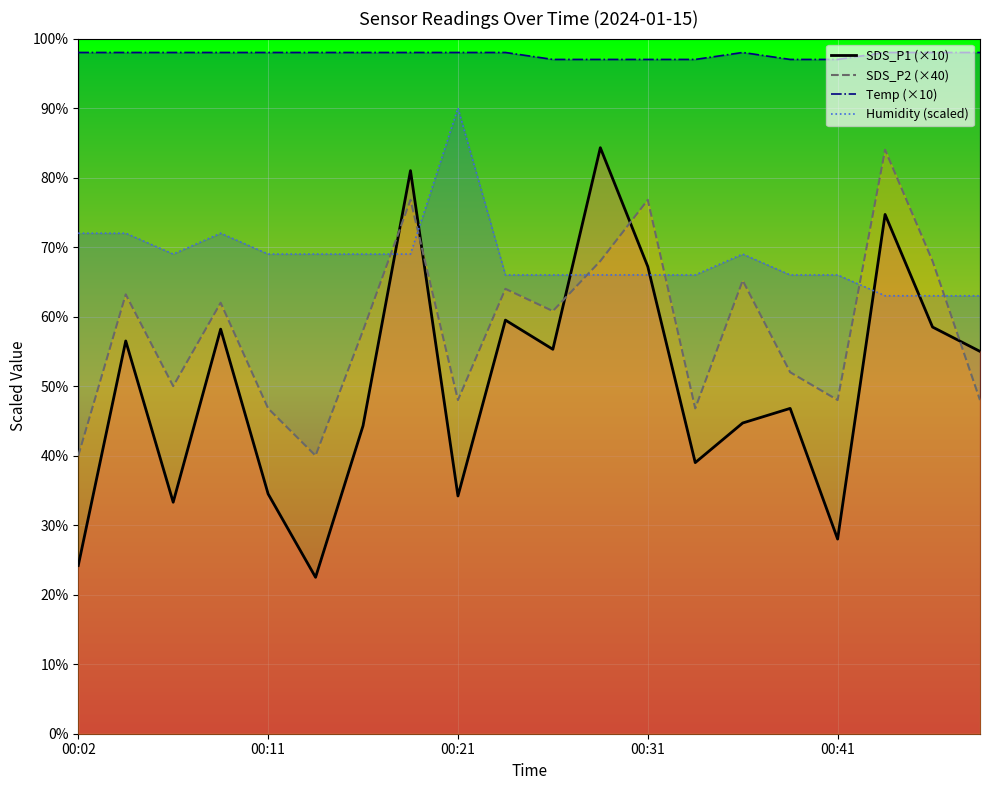

What are all the series names shown in the legend?

SDS_P1, SDS_P2, Temp, Humidity